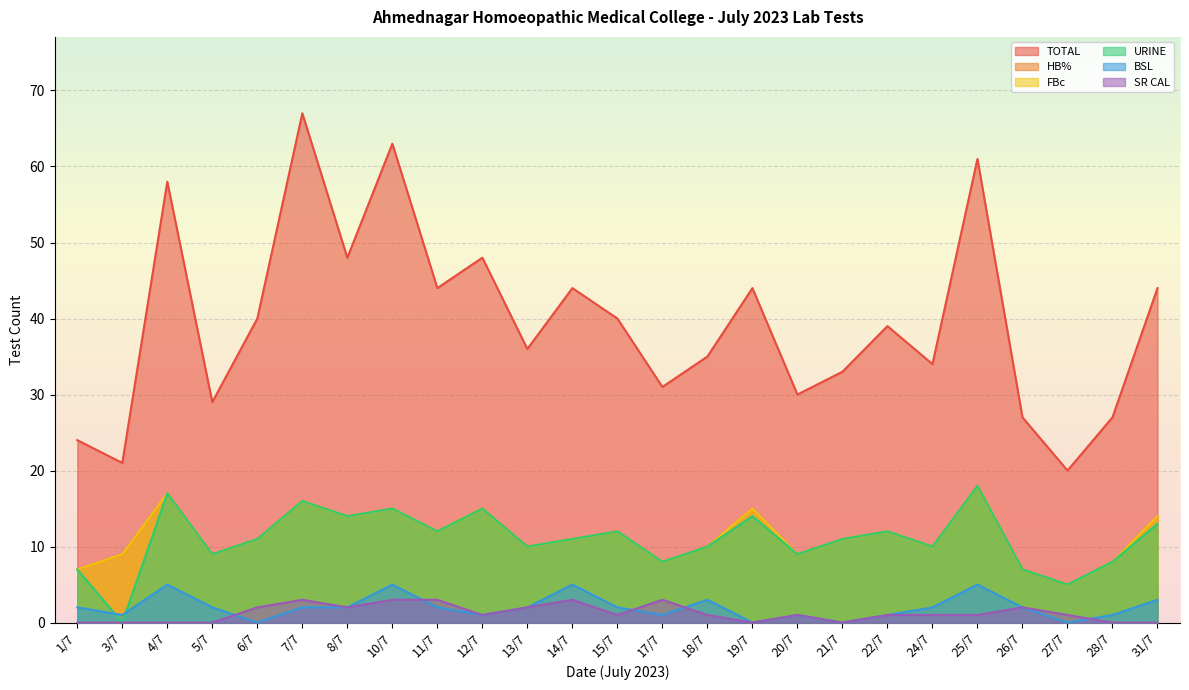

At which label is FBc closest to 11?

6/7